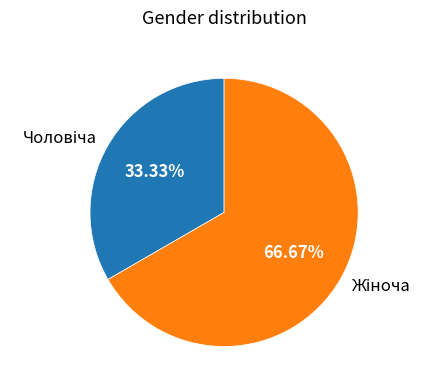

To the nearest percent, what is the difference between the Жіноча and Чоловіча slice percentages?

33%